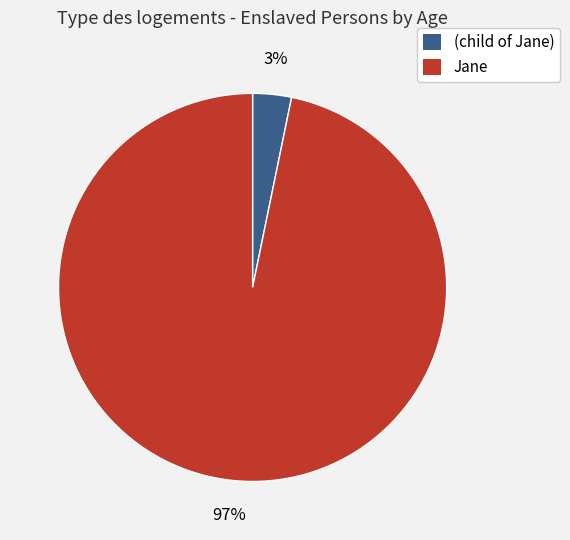

To the nearest percent, what is the average slice percentage?

50%